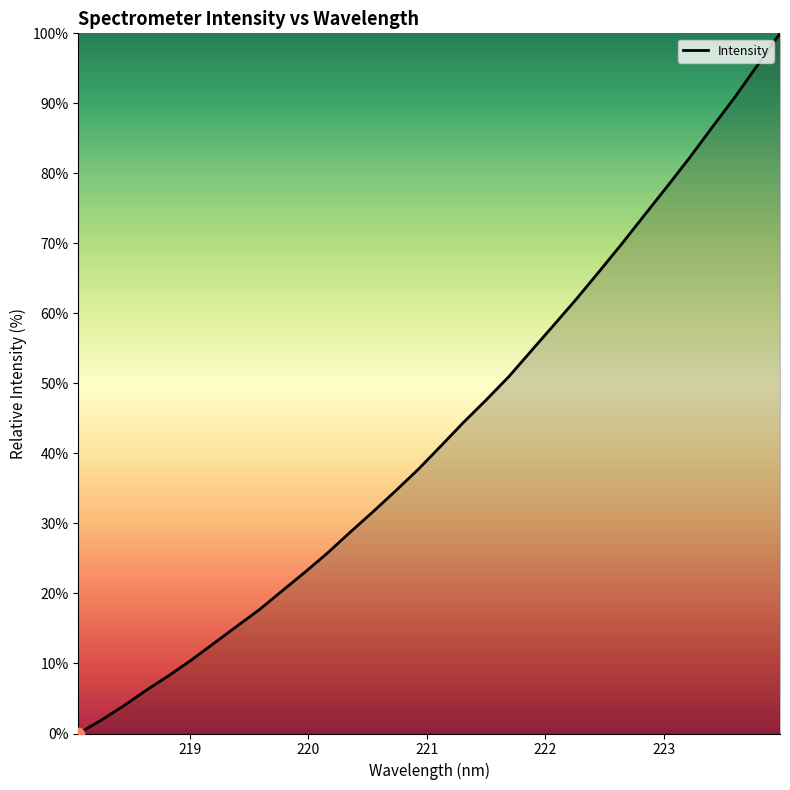

What is the greatest value displayed?

100.0